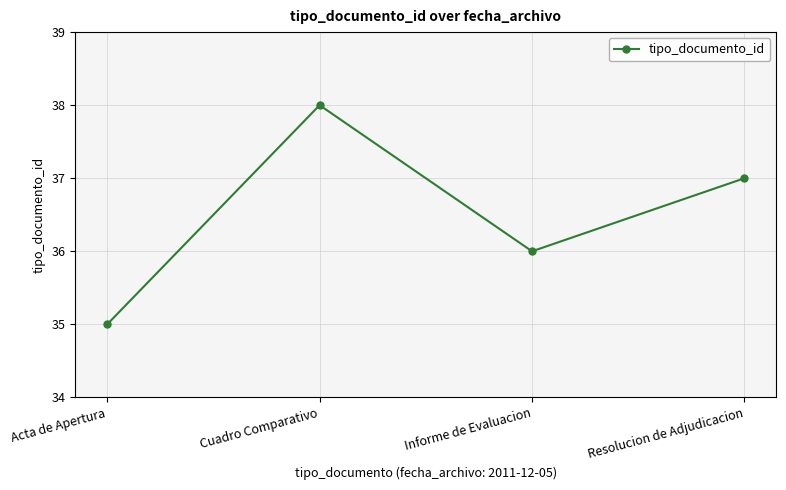

Which has a higher value, Resolucion de Adjudicacion or Acta de Apertura?

Resolucion de Adjudicacion